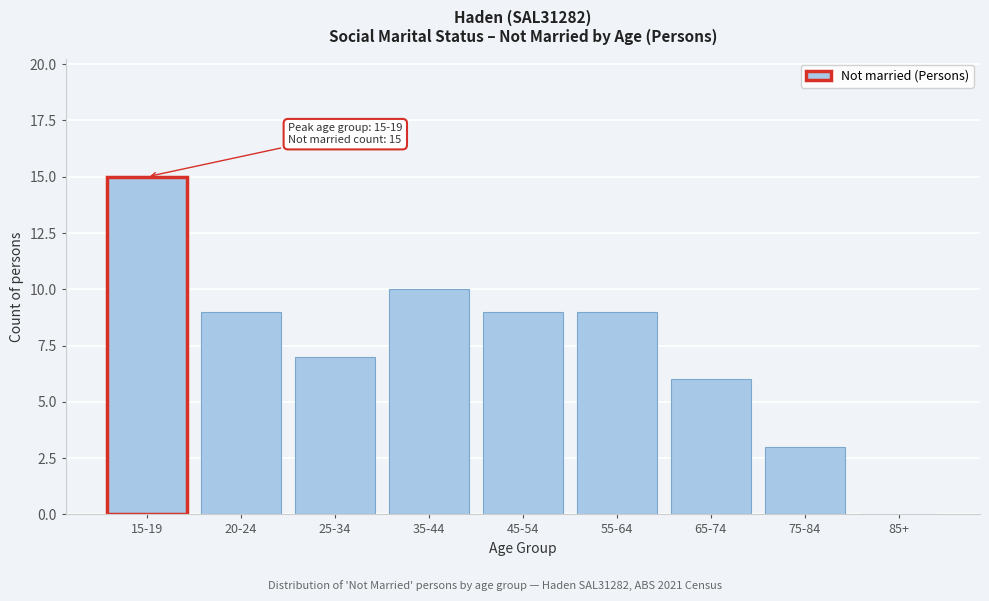

Reading right to left, transcribe all the data shown in this chart.

85+=0	75-84=3	65-74=6	55-64=9	45-54=9	35-44=10	25-34=7	20-24=9	15-19=15